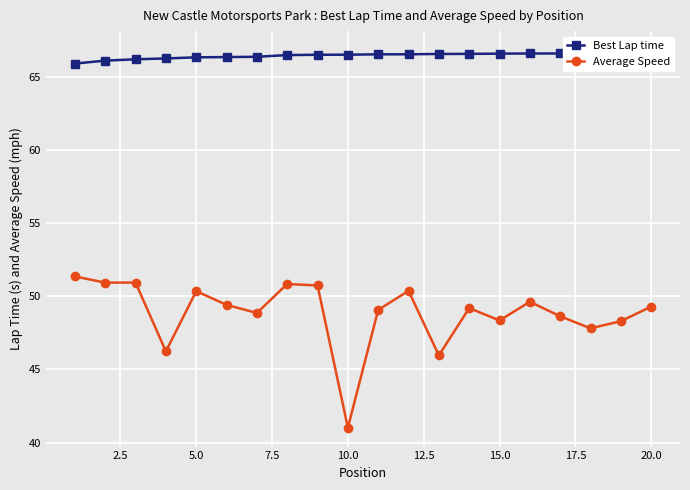

True or false: Best Lap time has more than 1 interior local peaks.

False